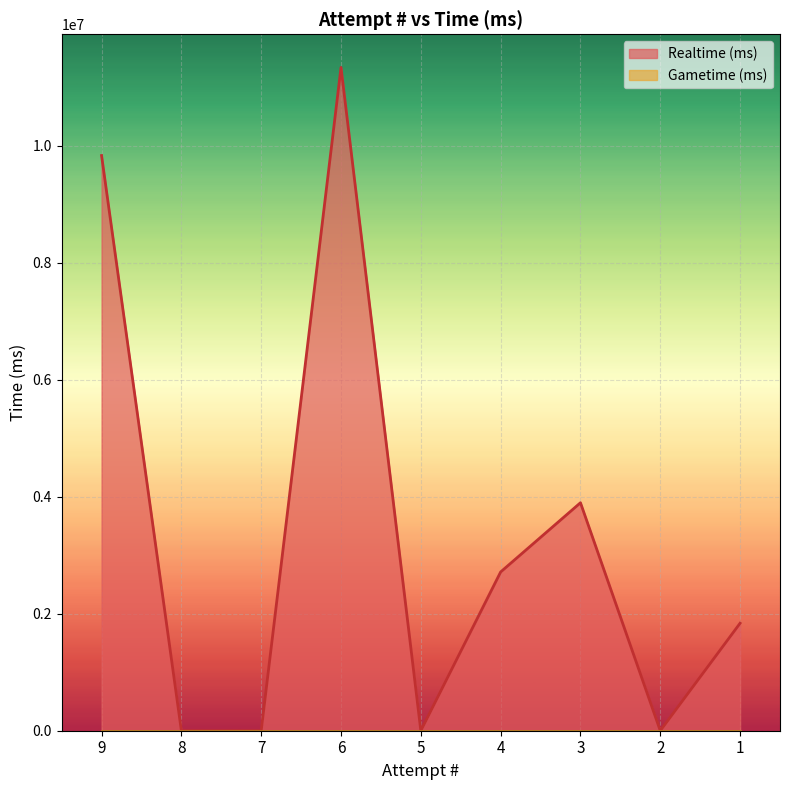

Approximately how many times larger is the value at 3 compared to 9?

0.4